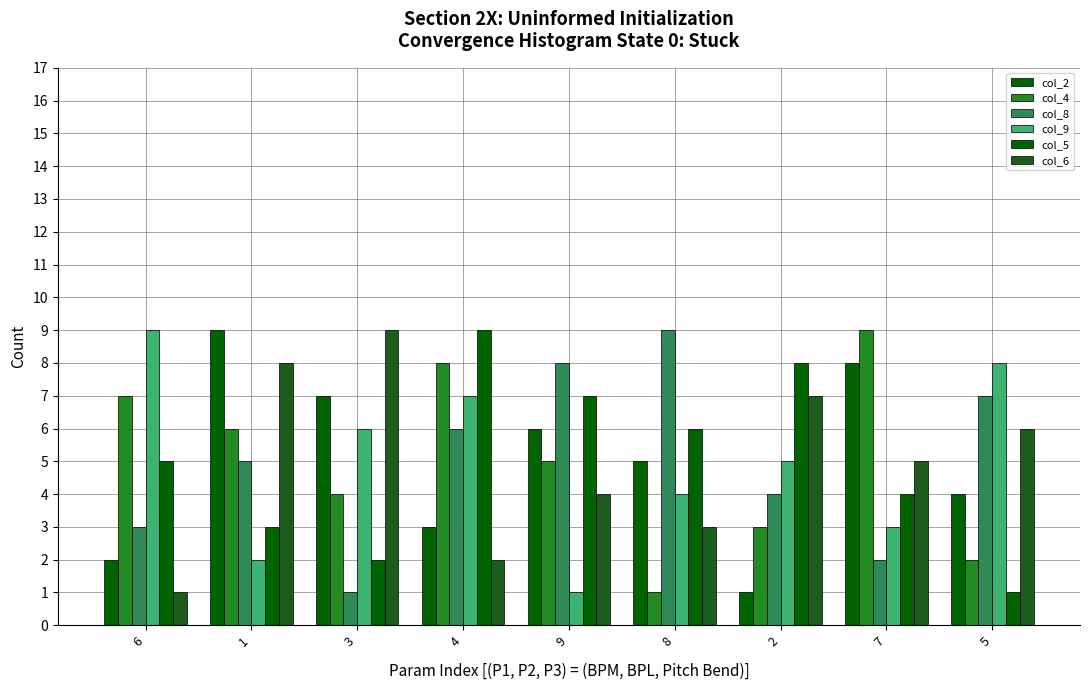

Rank the categories by col_8 value from highest to lowest.

8, 9, 5, 4, 1, 2, 6, 7, 3